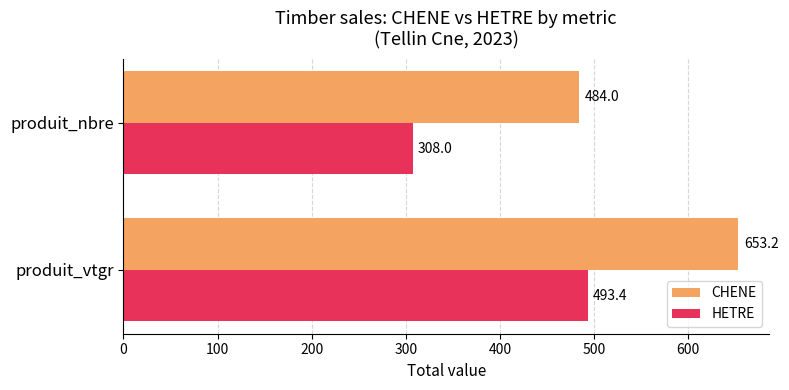

Rank the series by their average value, from lowest to highest.

HETRE, CHENE